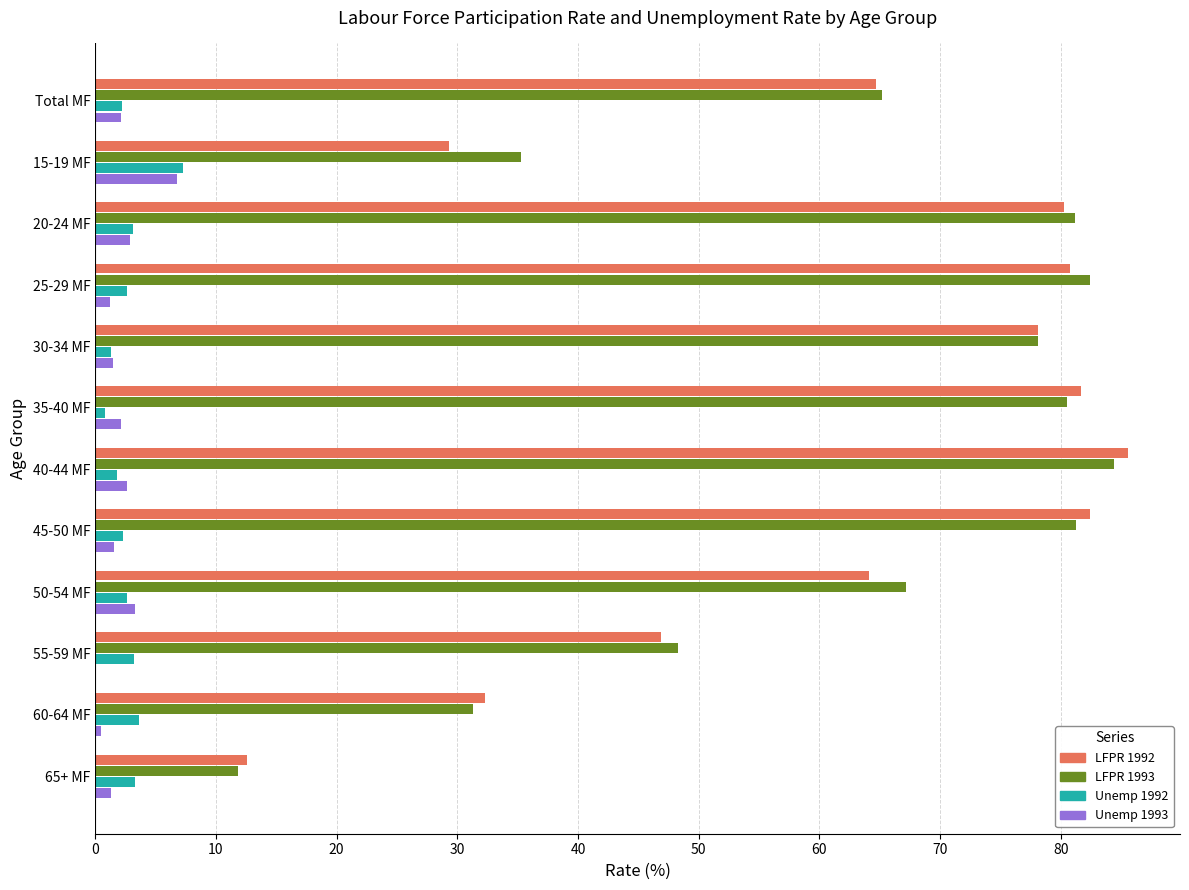

What is the greatest value displayed?

85.6